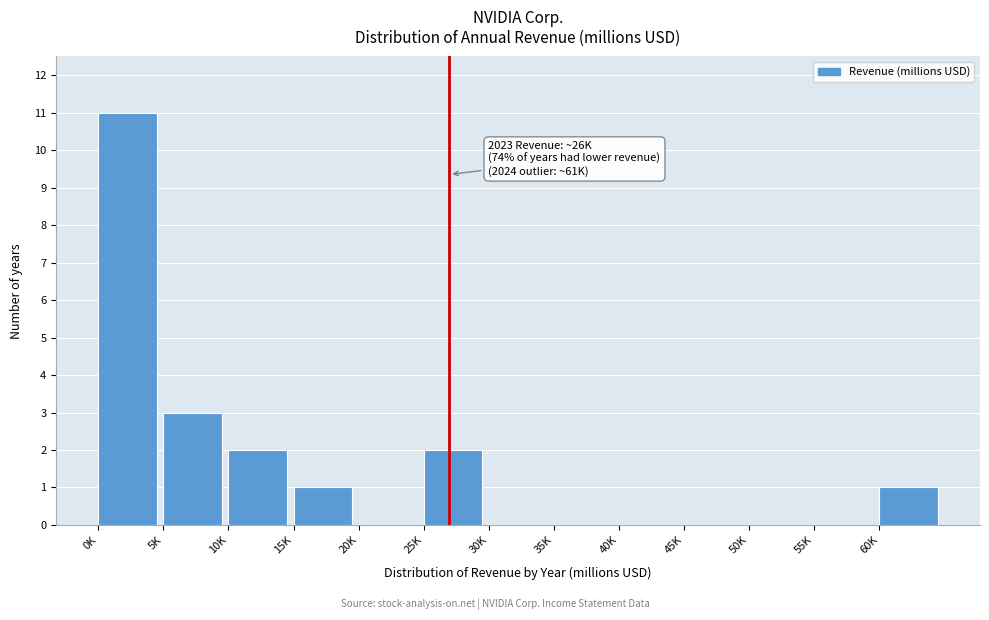

Reading right to left, list all the values displayed in this chart.

60K=1	55K=0	50K=0	45K=0	40K=0	35K=0	30K=0	25K=2	20K=0	15K=1	10K=2	5K=3	0K=11